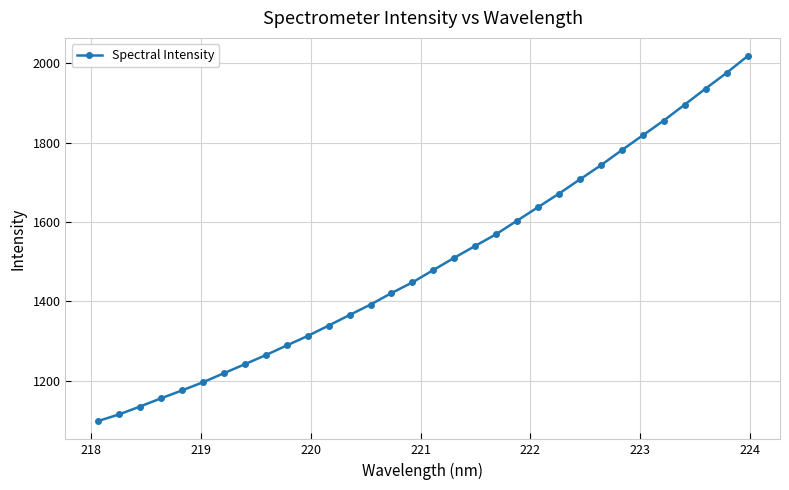

Reading left to right, extract all data points from this chart.

1098.2	1115.0	1134.8	1155.5	1175.4	1196.0	1218.7	1241.4	1264.4	1288.8	1312.7	1338.9	1365.5	1391.8	1420.8	1447.8	1478.9	1509.8	1539.7	1569.3	1603.4	1637.4	1671.5	1707.4	1742.9	1781.1	1818.3	1855.5	1895.6	1936.0	1975.5	2017.7